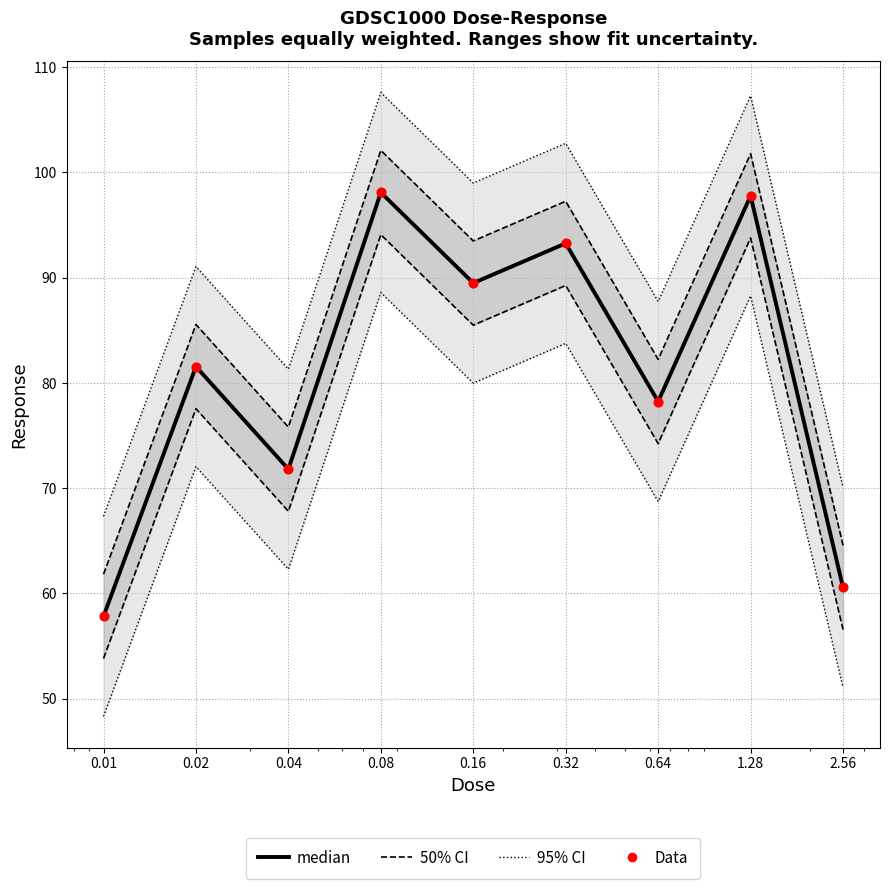

Which series has the largest total across all categories?

95% CI